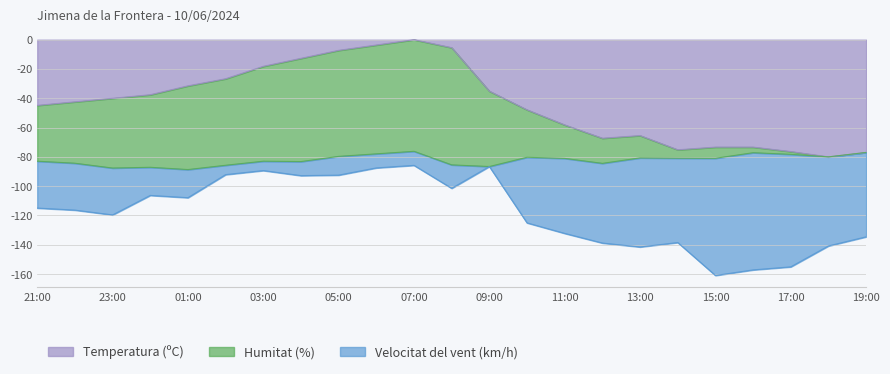

True or false: Velocitat del vent (km/h) and Temperatura (ºC) cross at least once.

False